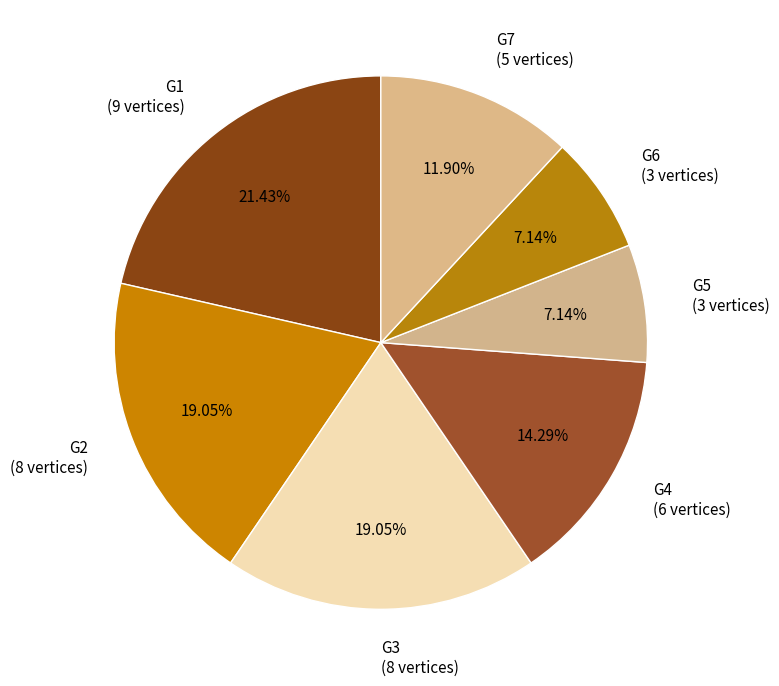

Count the number of slices in the pie.

7